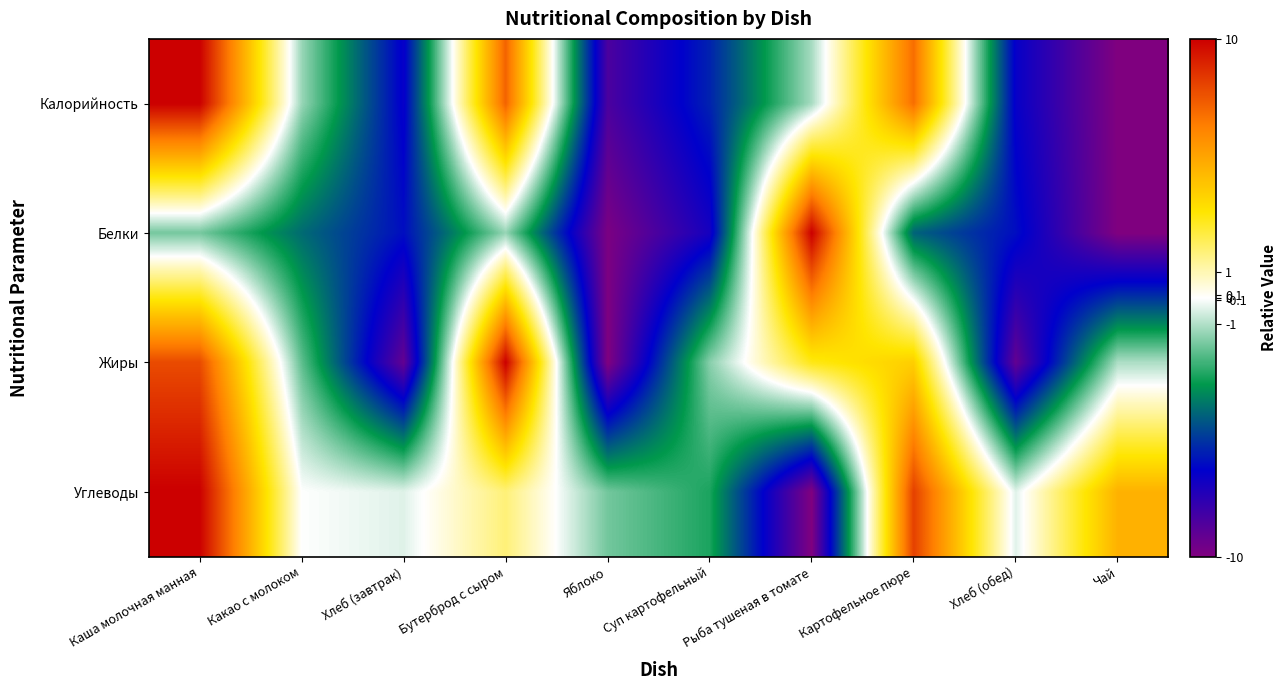

Which series has the widest spread of values?

Калорийность